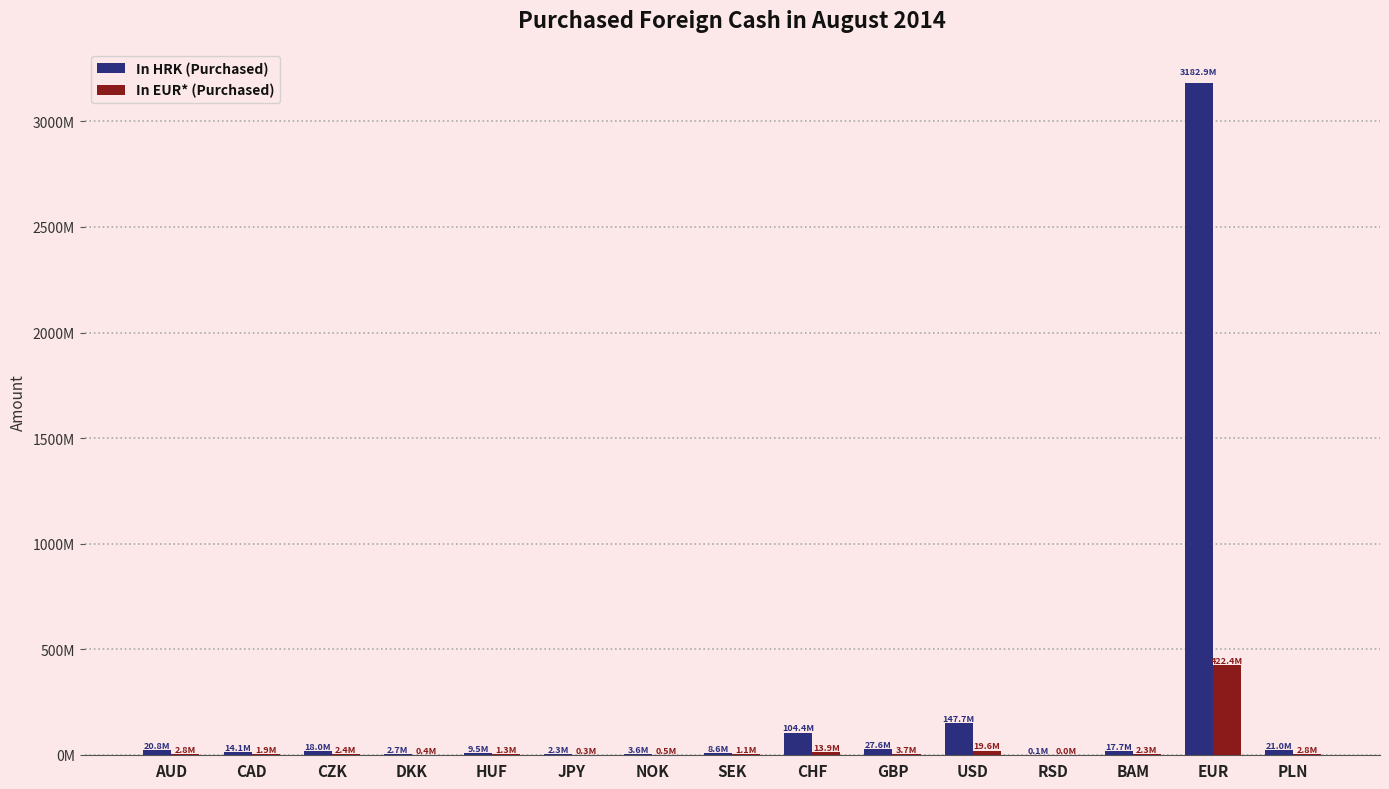

Are the bars horizontal?

No